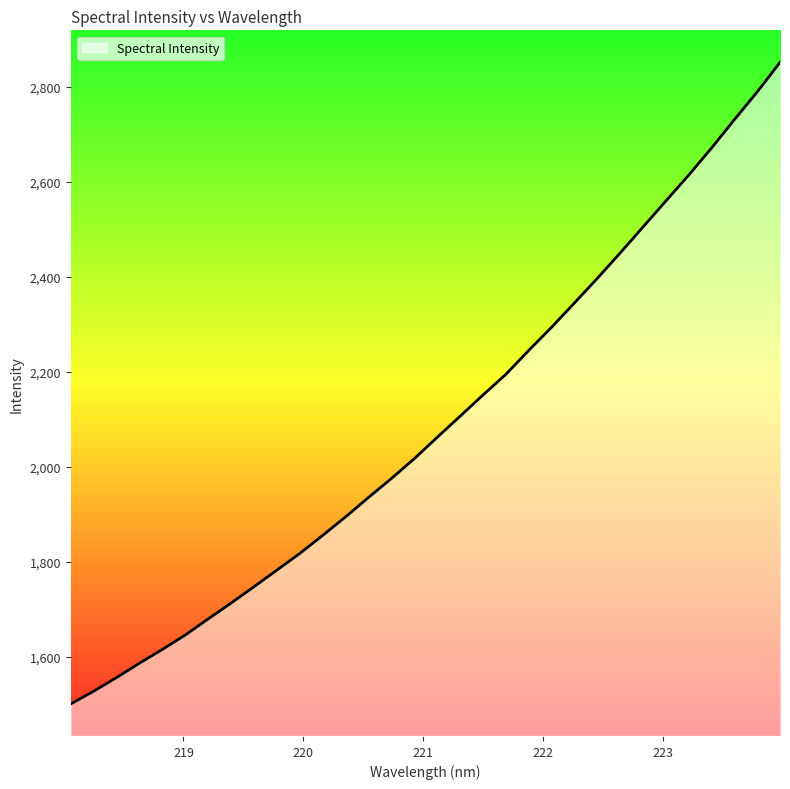

What is the difference between the maximum and minimum values?

1350.7